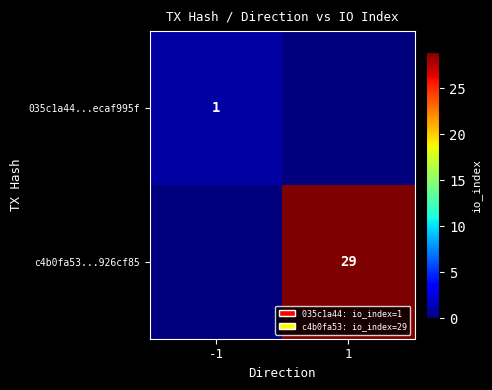

What is the spread (max minus min) of values at -1?

1